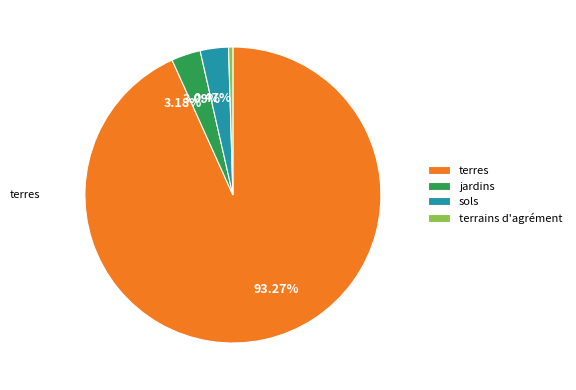

Does 3.09% account for over 50% of the chart?

No